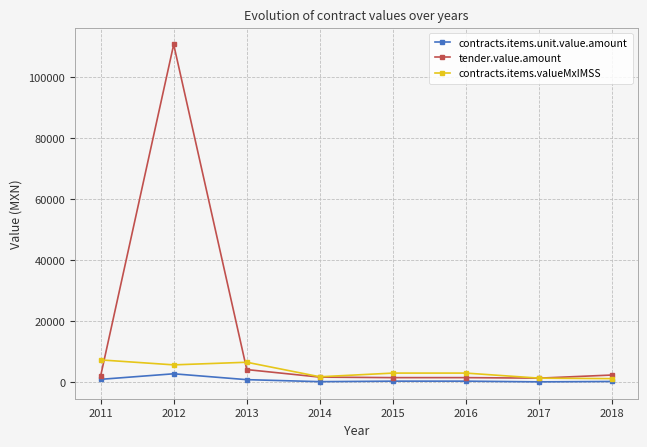

Is the value of tender.value.amount at 2013 greater than the value of contracts.items.valueMxIMSS at 2014?

Yes